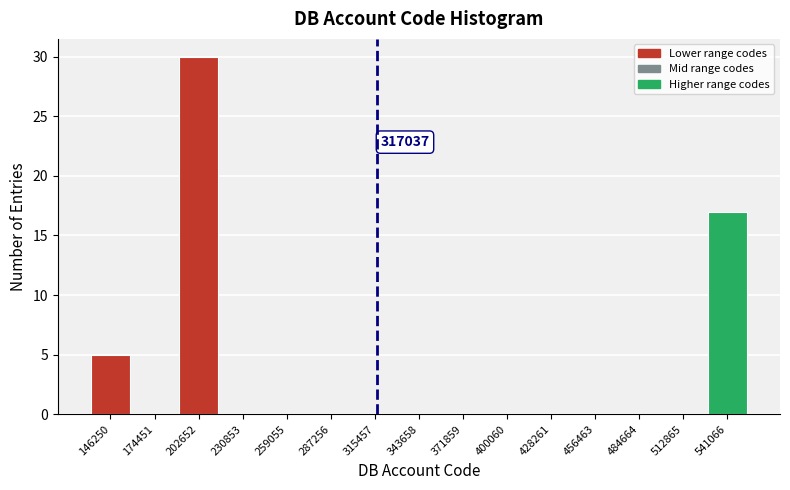

Which range on the x-axis has the tallest bar?

190000 to 215000